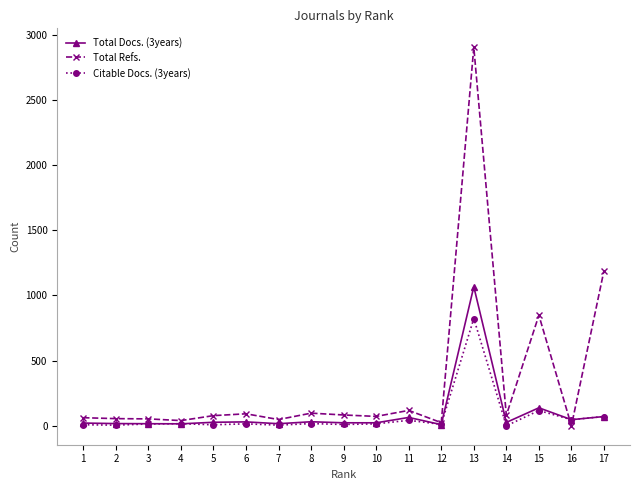

Which series has the widest spread of values?

Total Refs.